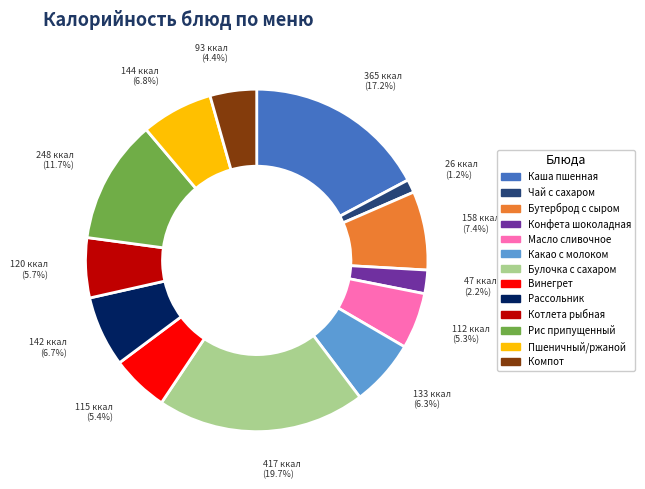

Does any single category account for the majority?

No